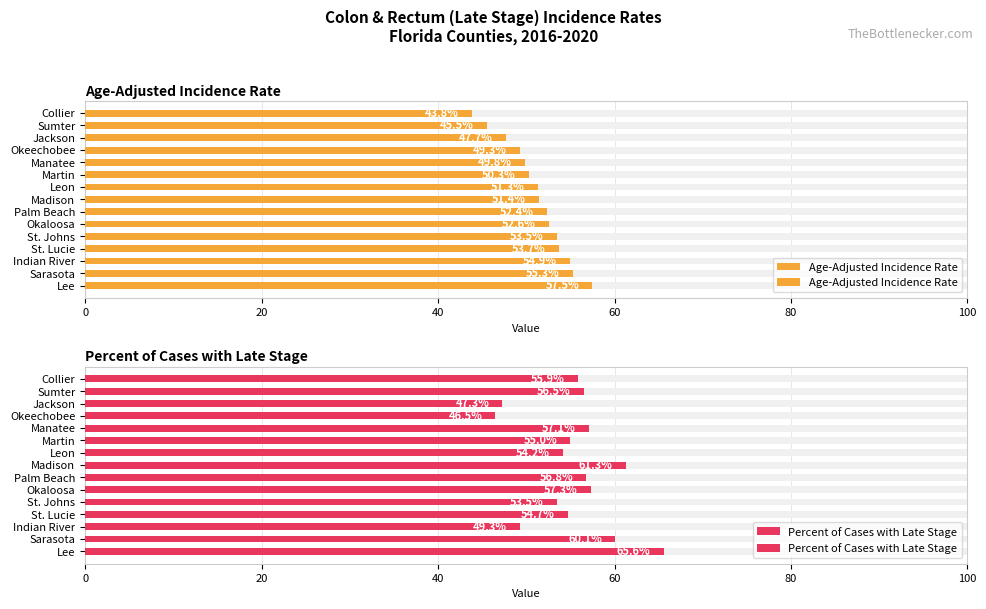

Reading left to right, list all the values displayed in this chart.

Age-Adjusted Incidence Rate: 43.8	45.5	47.7	49.3	49.8	50.3	51.3	51.4	52.4	52.6	53.5	53.7	54.9	55.3	57.5
Percent of Cases with Late Stage: 55.9	56.5	47.3	46.5	57.1	55.0	54.2	61.3	56.8	57.3	53.5	54.7	49.3	60.1	65.6